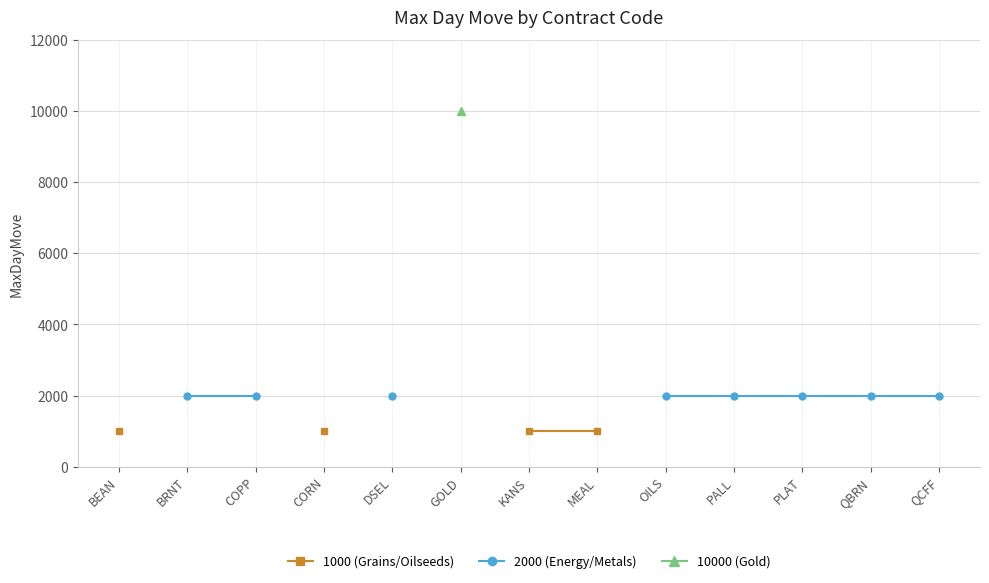

How many values in 10000 (Gold) are above zero?

1